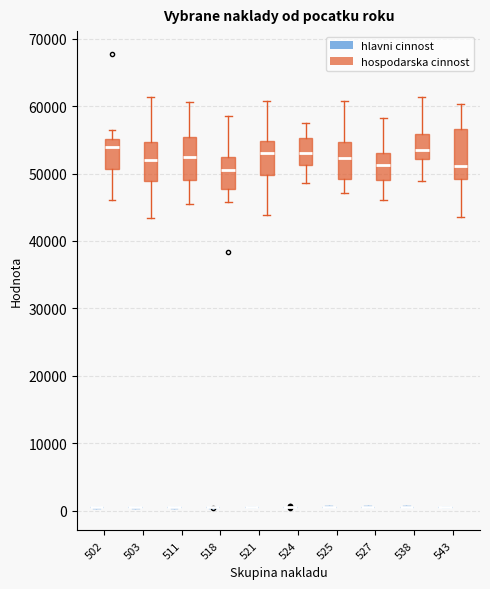

Reading left to right, read every box against the y-axis: the position of its median line, the range the box covers, and the ends of its whiskers. The values are not printed on the chart, so give them approximately, as read against the axis.

502 (hlavni cinnost): box collapsed to a line at 0, whiskers 0 to 1000
502 (hospodarska cinnost): median 54000, box 51000 to 55000, whiskers 46000 to 57000
503 (hlavni cinnost): box collapsed to a line at 0, whiskers 0 to 1000
503 (hospodarska cinnost): median 52000, box 49000 to 55000, whiskers 43000 to 61000
511 (hlavni cinnost): box collapsed to a line at 1000, whiskers 0 to 1000
511 (hospodarska cinnost): median 52000, box 49000 to 55000, whiskers 46000 to 61000
518 (hlavni cinnost): box collapsed to a line at 1000, whiskers 0 to 1000
518 (hospodarska cinnost): median 50000, box 48000 to 52000, whiskers 46000 to 59000
521 (hlavni cinnost): box collapsed to a line at 1000, whiskers 0 to 1000
521 (hospodarska cinnost): median 53000, box 50000 to 55000, whiskers 44000 to 61000
524 (hlavni cinnost): box collapsed to a line at 1000, whiskers 0 to 1000
524 (hospodarska cinnost): median 53000, box 51000 to 55000, whiskers 49000 to 58000
525 (hlavni cinnost): box collapsed to a line at 1000, whiskers 0 to 1000
525 (hospodarska cinnost): median 52000, box 49000 to 55000, whiskers 47000 to 61000
527 (hlavni cinnost): box collapsed to a line at 1000, whiskers 0 to 1000
527 (hospodarska cinnost): median 51000, box 49000 to 53000, whiskers 46000 to 58000
538 (hlavni cinnost): box collapsed to a line at 1000, whiskers 0 to 1000
538 (hospodarska cinnost): median 54000, box 52000 to 56000, whiskers 49000 to 61000
543 (hlavni cinnost): box collapsed to a line at 1000, whiskers 0 to 1000
543 (hospodarska cinnost): median 51000, box 49000 to 57000, whiskers 43000 to 60000